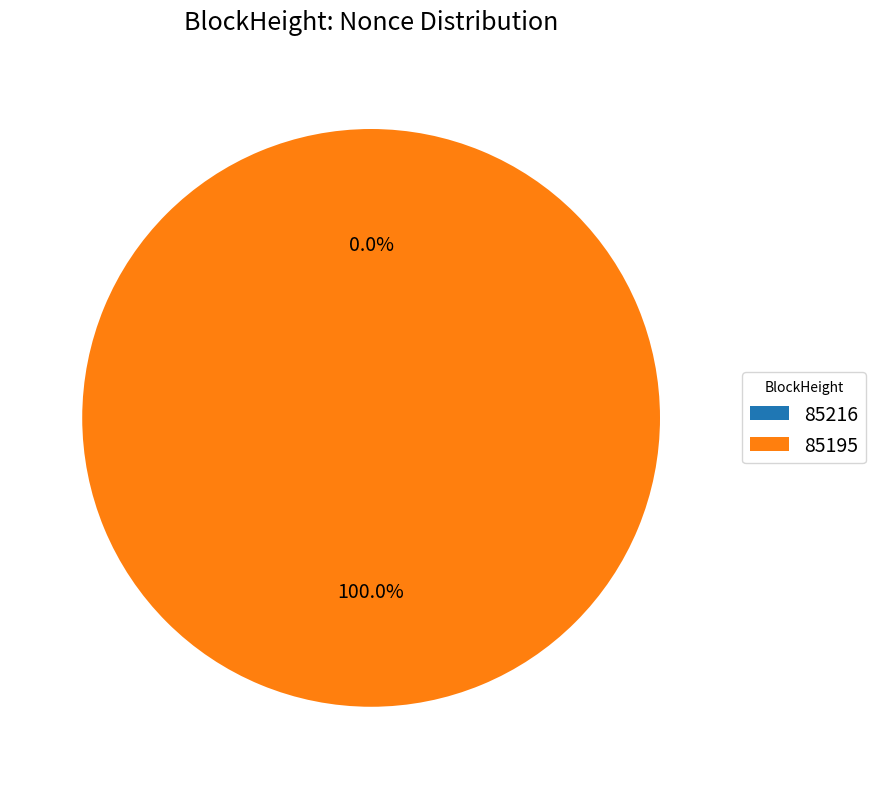

How much of the chart is everything except 85216?

100.0%